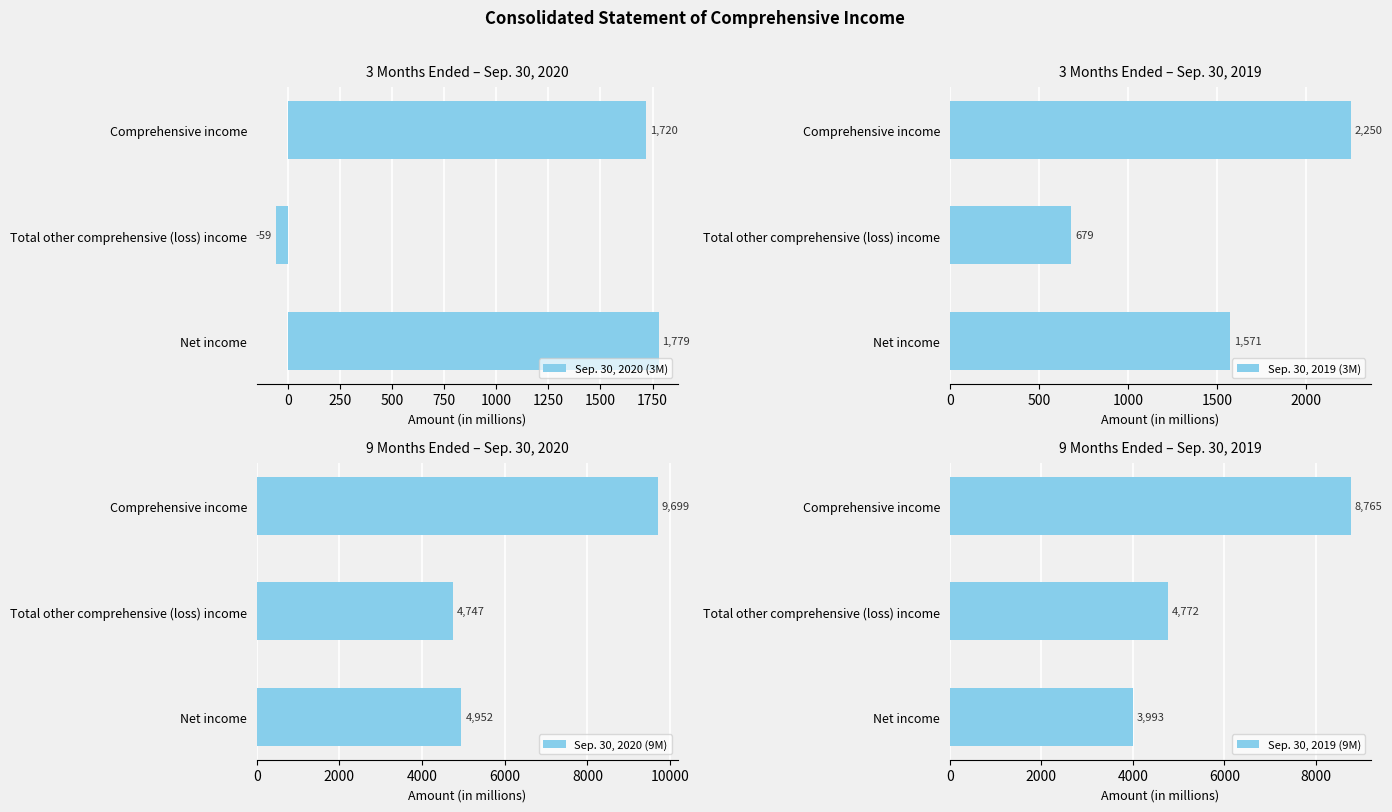

How many distinct data groups are displayed?

4